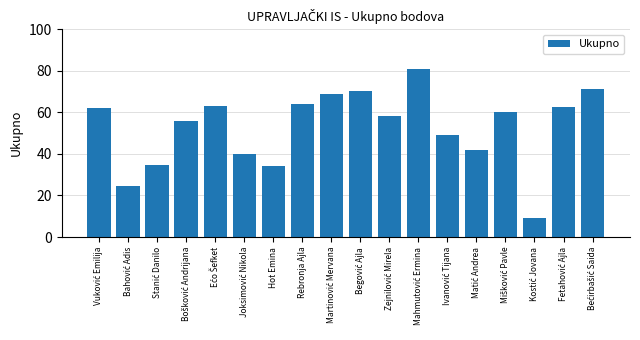

Reading left to right, extract all data points from this chart.

62.0	24.5	34.5	56.0	63.0	40.0	34.0	64.0	69.0	70.5	58.5	81.0	49.0	42.0	60.0	9.0	62.5	71.5